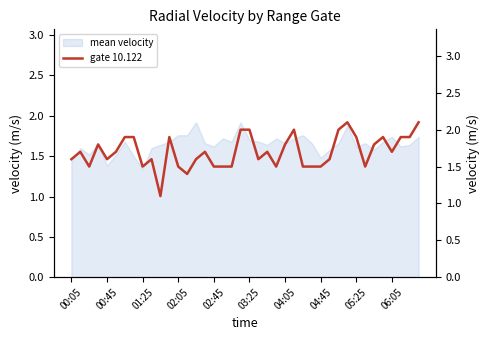

What is the sum of all values?

68.0